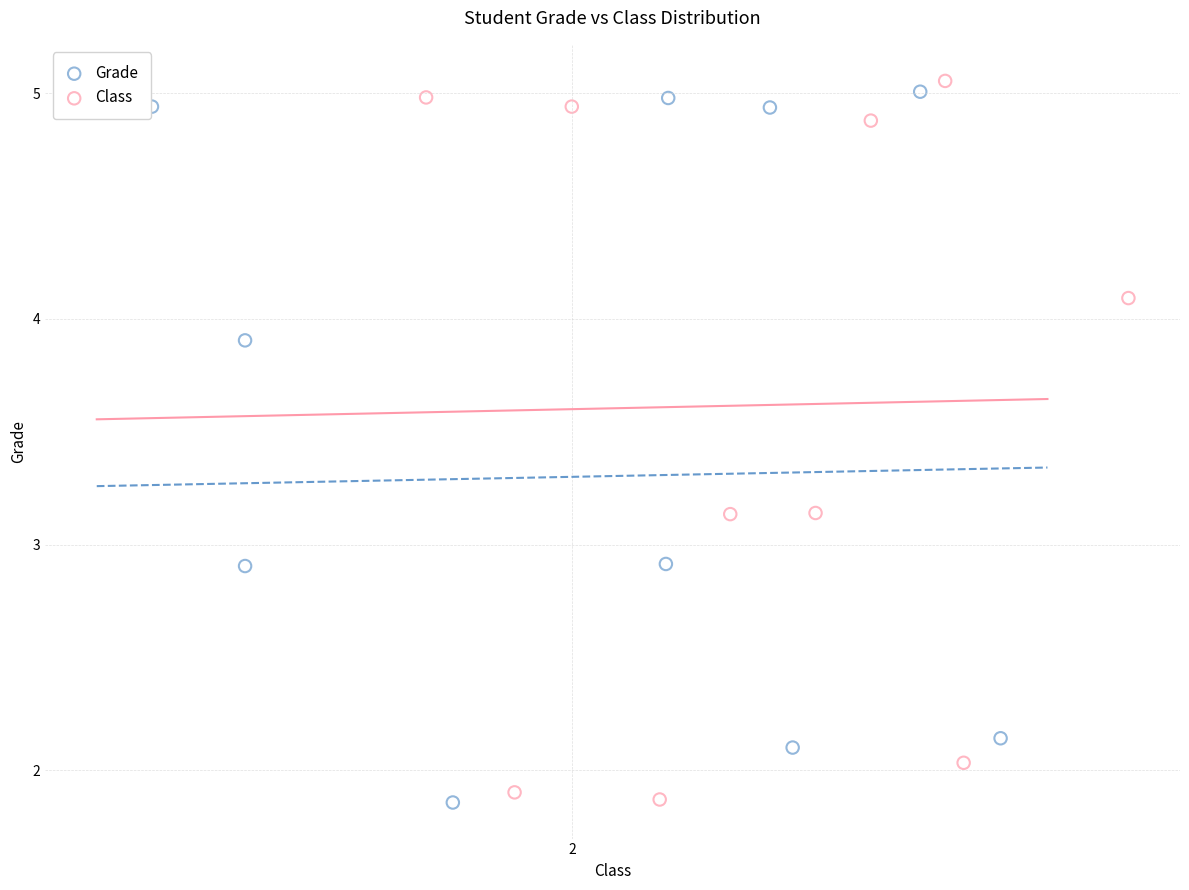

What are all the series names shown in the legend?

Grade, Class